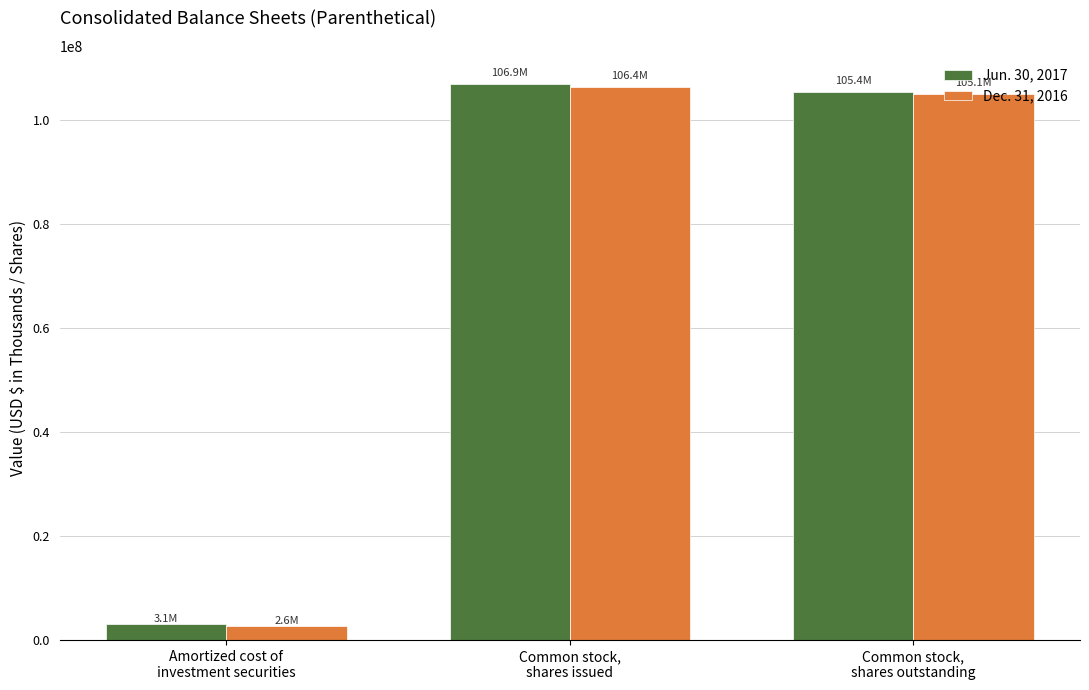

Reading left to right, what are all the values shown in this chart?

Jun. 30, 2017: 3085124	106931341	105428843
Dec. 31, 2016: 2633298	106371093	105070861